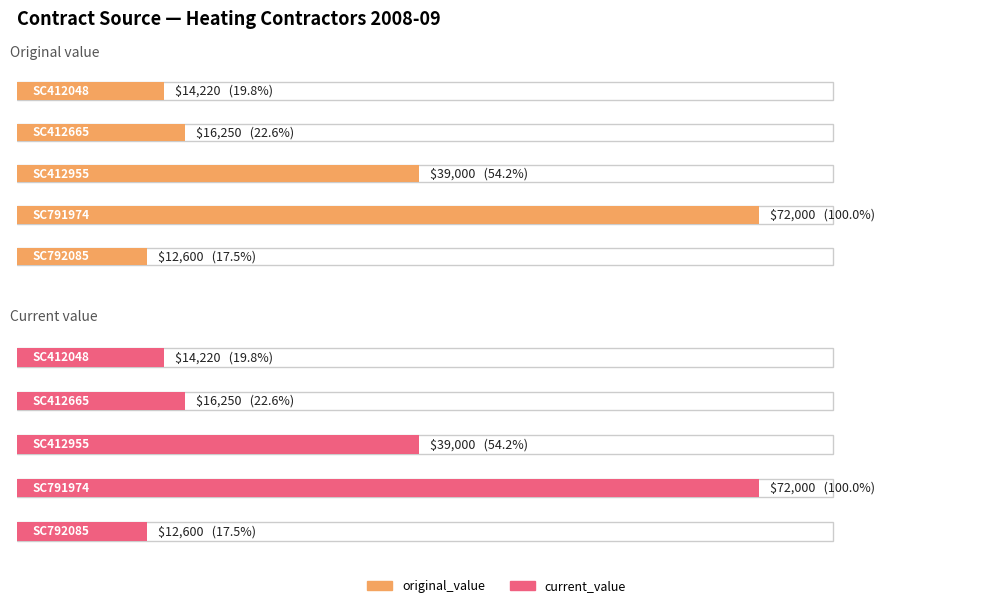

What value does the current_value series have at SC412955, to the nearest 50?

39000